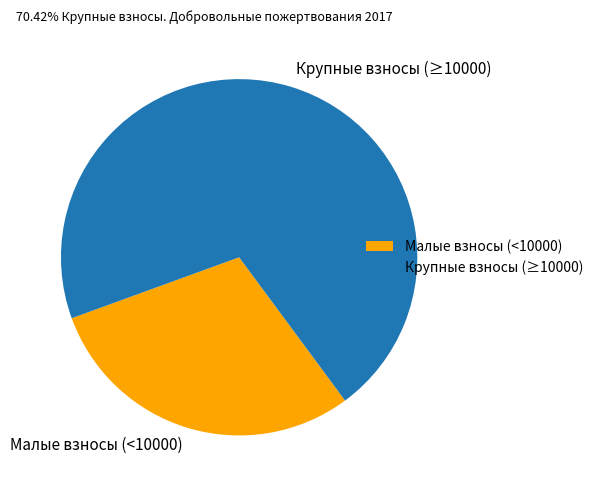

Between Малые взносы (<10000) and Крупные взносы (≥10000), which is larger?

Крупные взносы (≥10000)